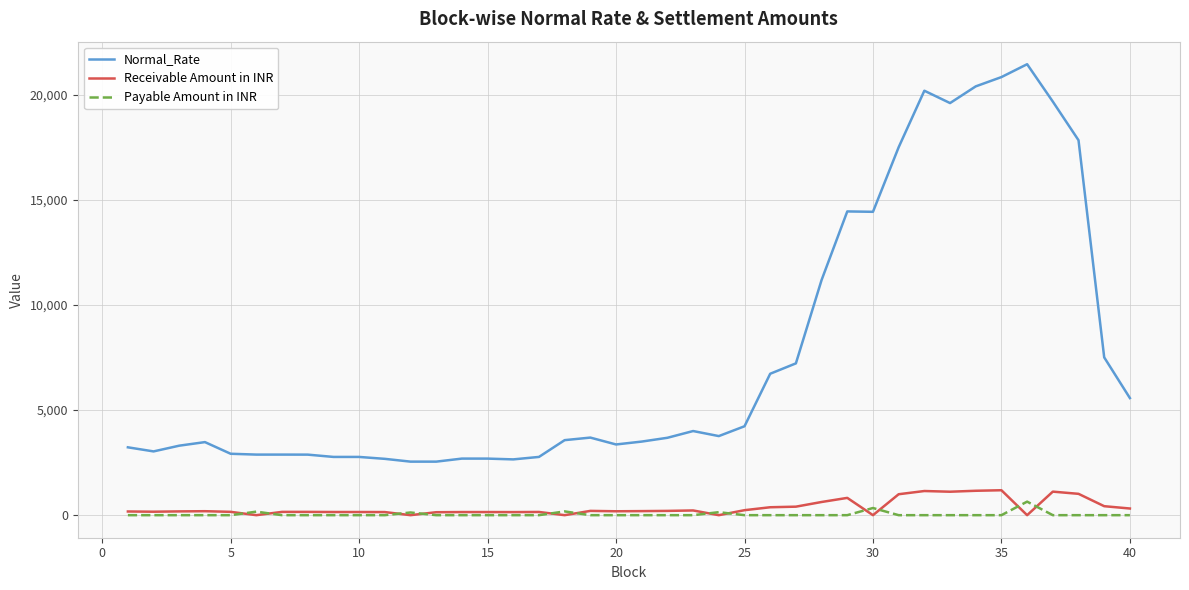

True or false: Normal_Rate and Payable Amount in INR cross at least once.

False